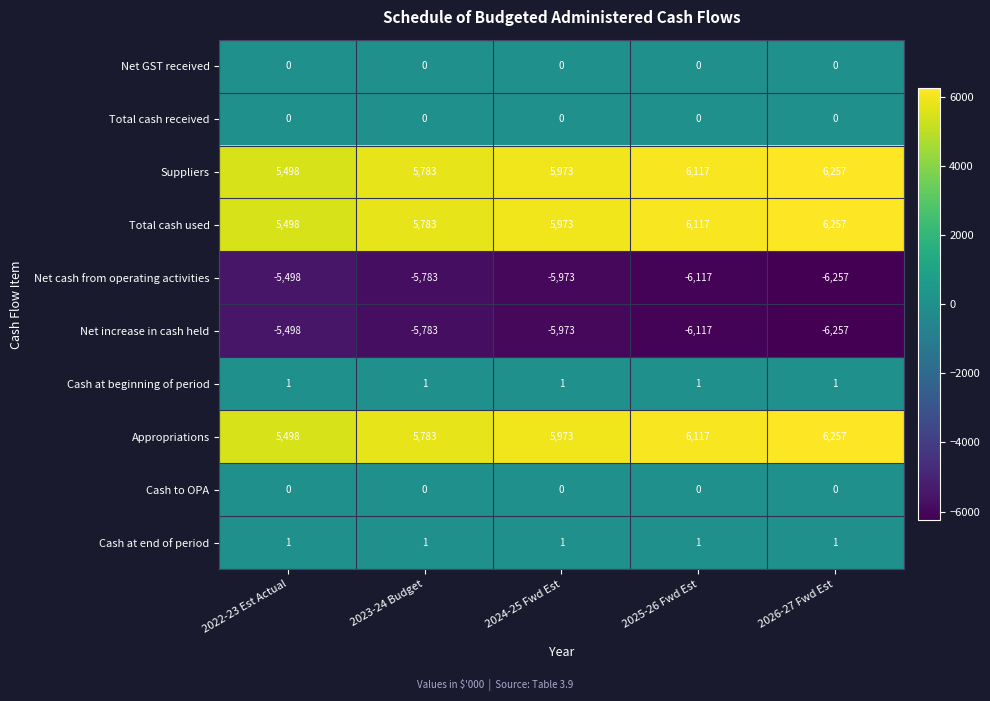

What is the sum of all Total cash used values?

29628